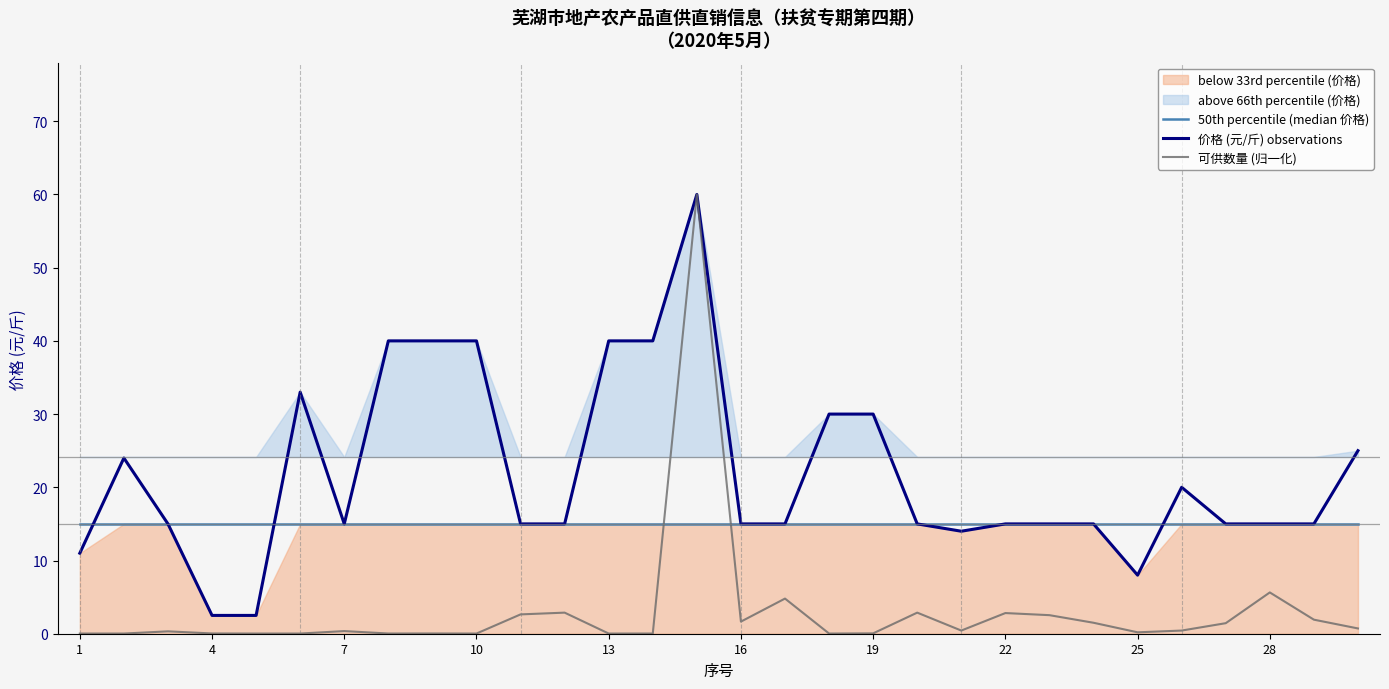

True or false: 可供数量 (归一化) and 50th percentile (median 价格) intersect in this chart.

True